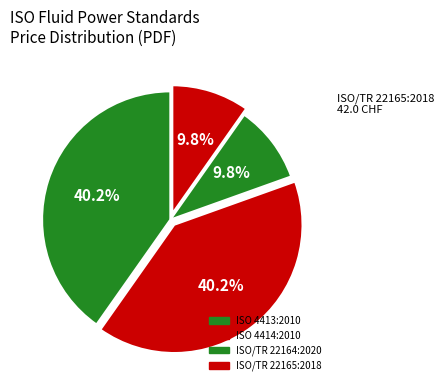

How many slices are in this pie chart?

4